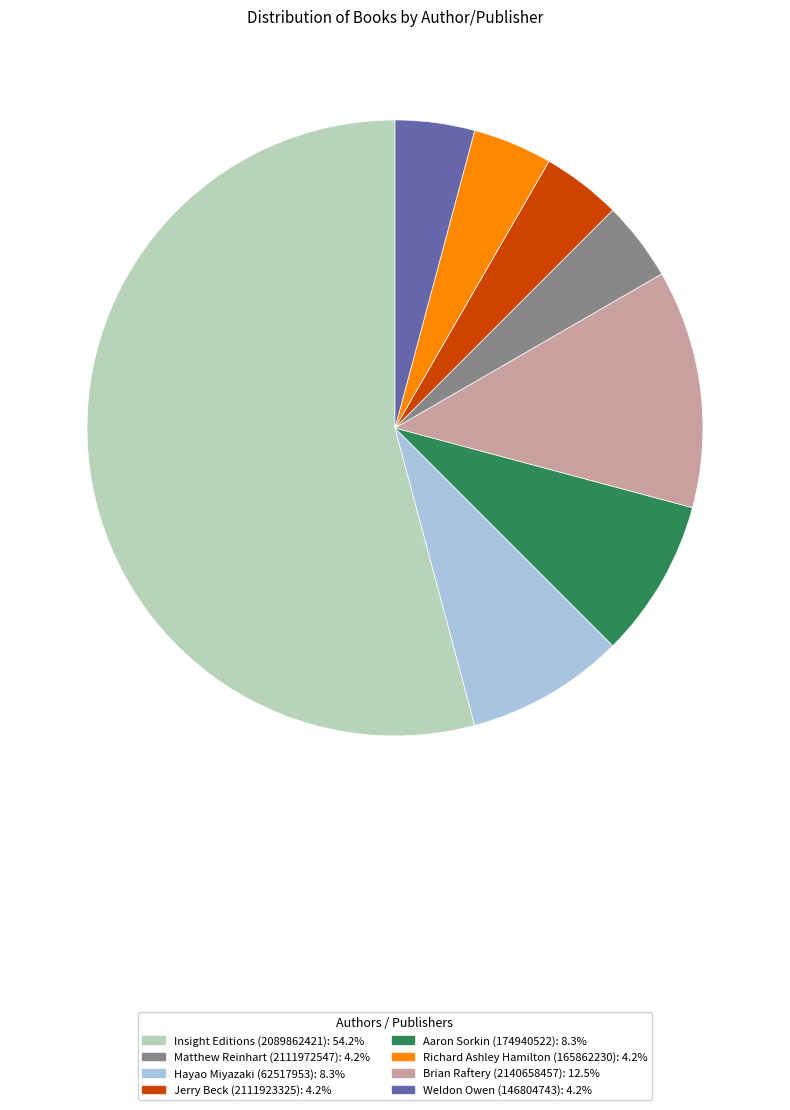

Is there any slice that represents more than half of the pie?

Yes